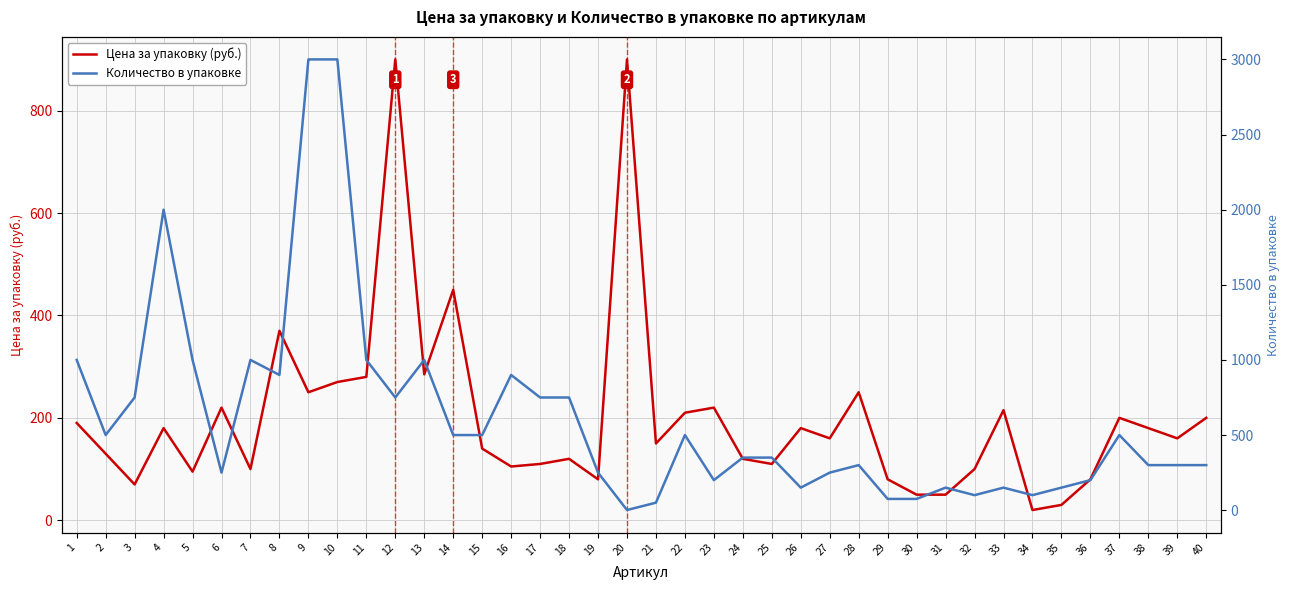

At which category is the sum across all series the highest?

10